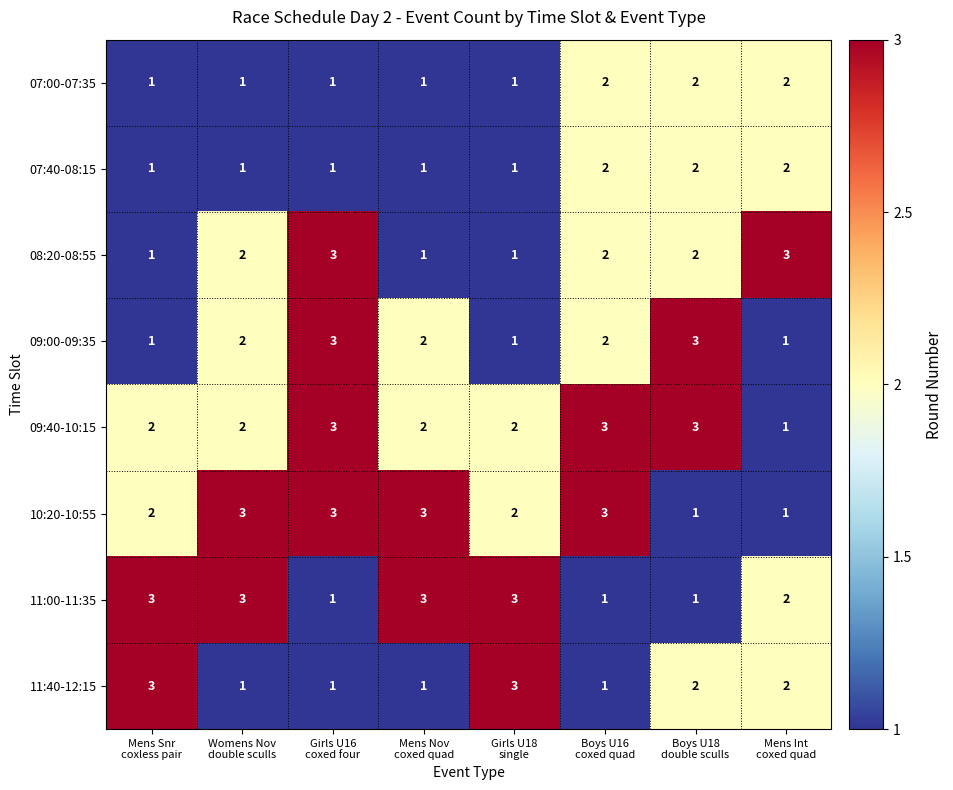

Count the number of categories in the chart.

8